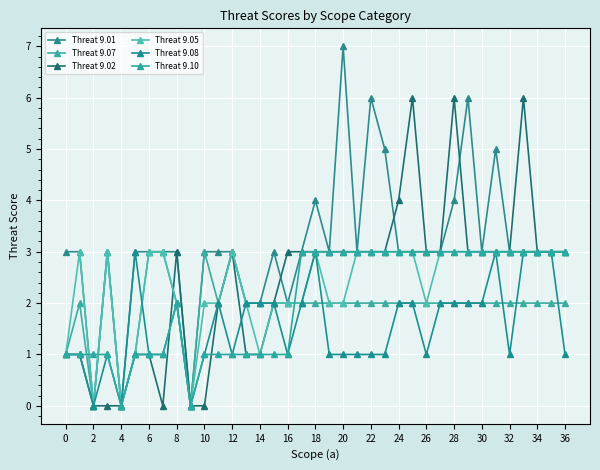

How many data points does each series have?

37